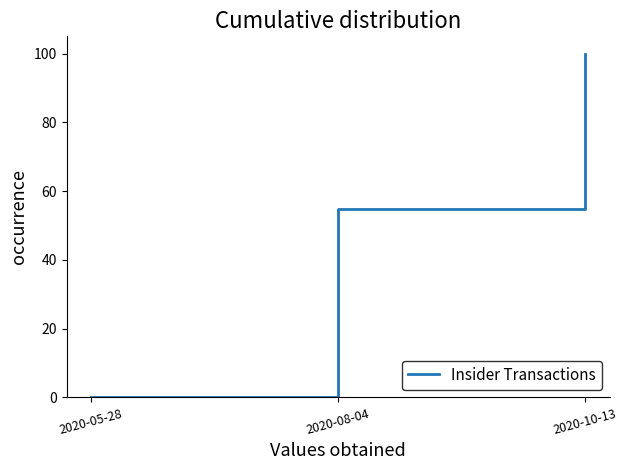

At which label is the value closest to 50?

2020-08-04